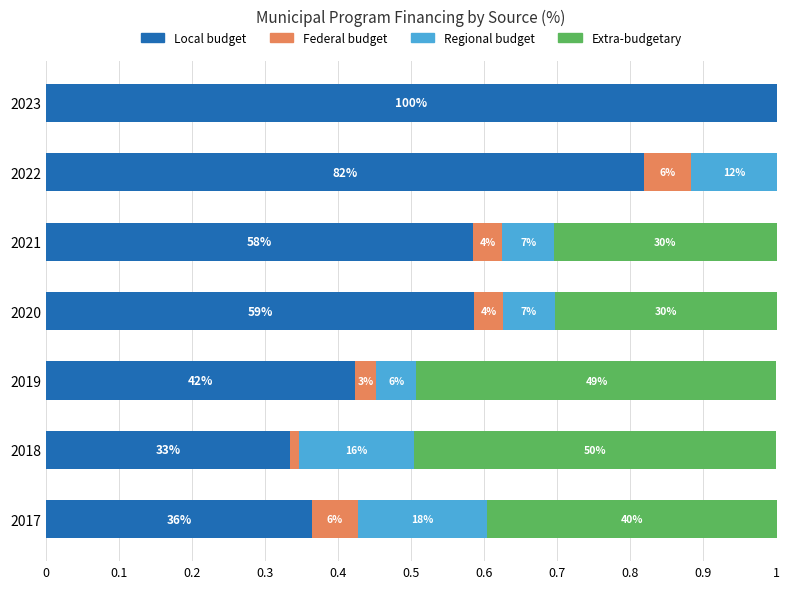

What are all the series names shown in the legend?

Local budget, Federal budget, Regional budget, Extra-budgetary